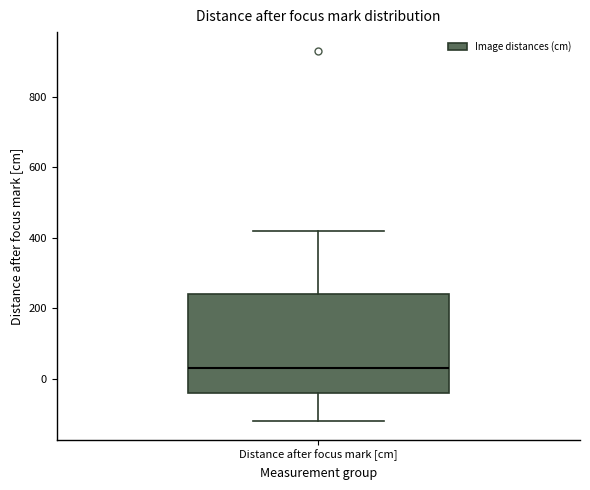

Transcribe this box plot: give where the median line is, the range the box spans, and where the two whiskers end, as read against the y-axis. The values are not printed on the chart, so give them approximately, as read against the axis.

median 40, box -40 to 240, whiskers -120 to 420